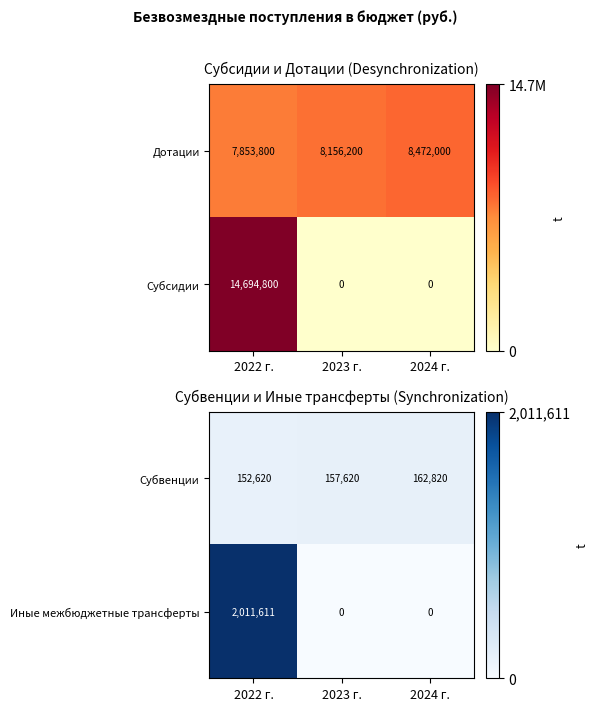

What is the difference between the second highest and minimum values in the Субвенции series?

5000